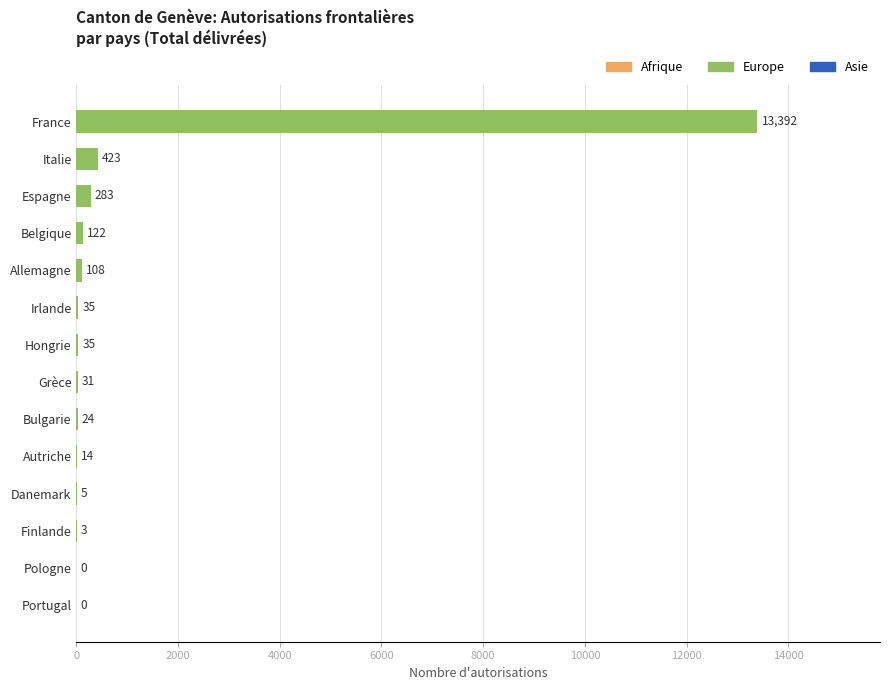

What is the greatest value displayed?

13392